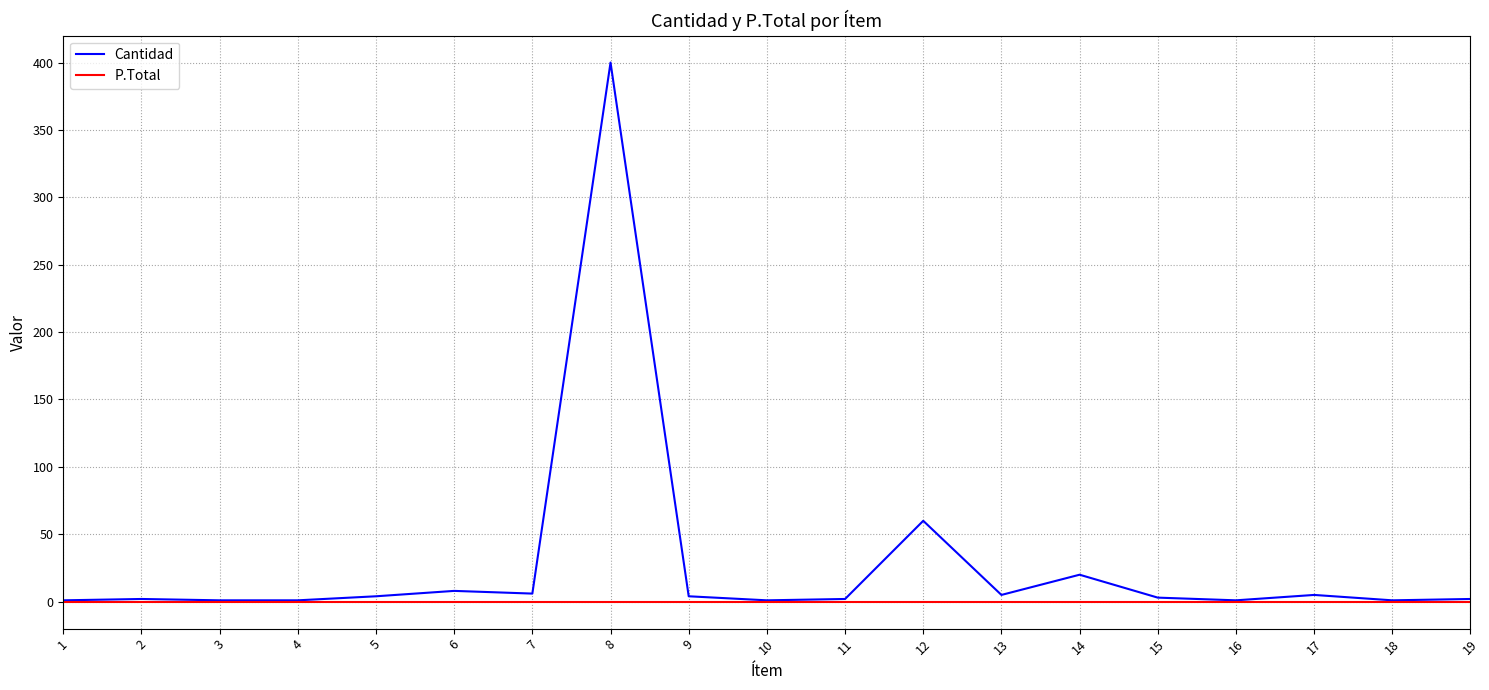

Which series has the largest range (max minus min)?

Cantidad